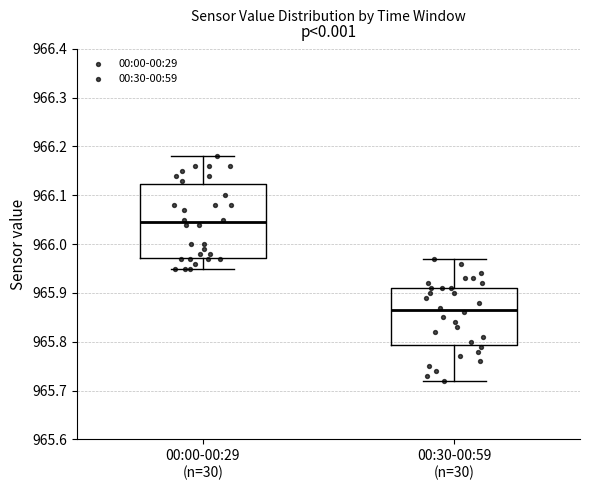

Which box is the tallest, from its lower edge to its upper edge?

00:00-00:29 (n=30)